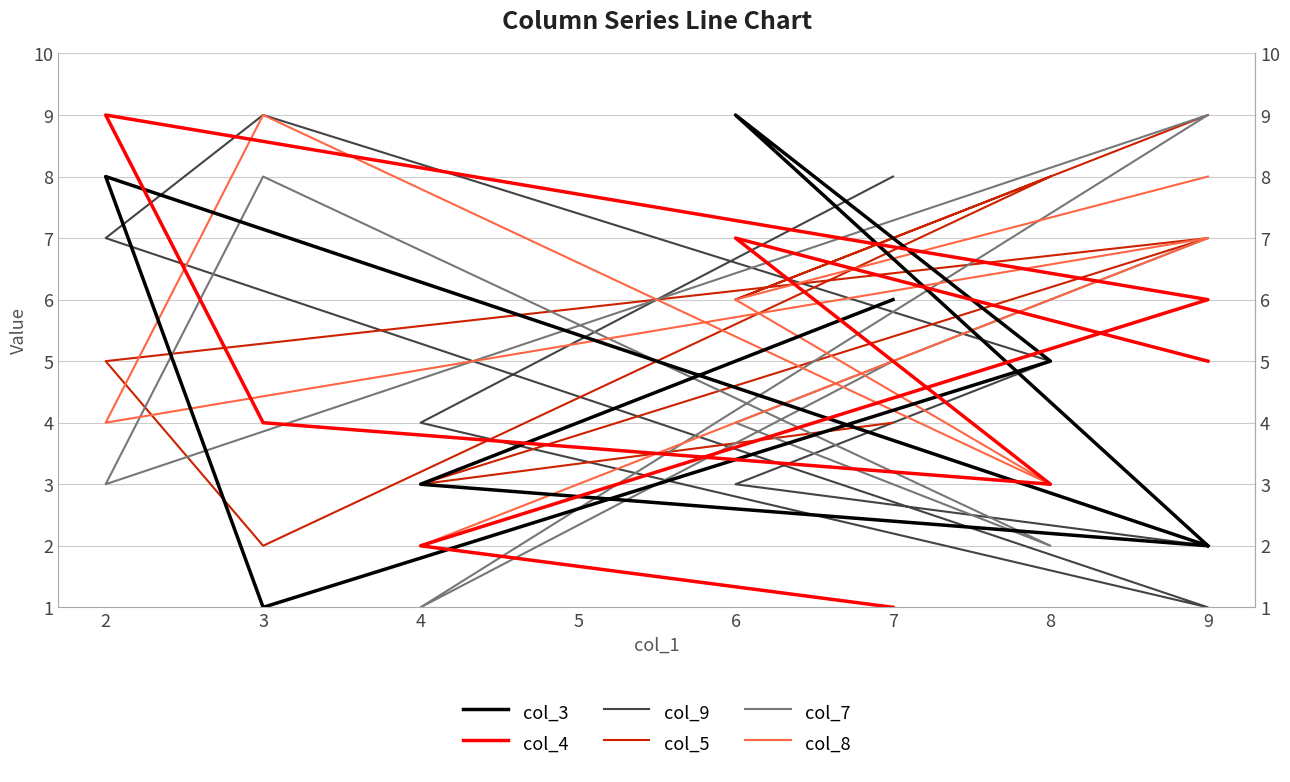

Is the value of col_3 at 3 greater than the value of col_5 at 9?

No